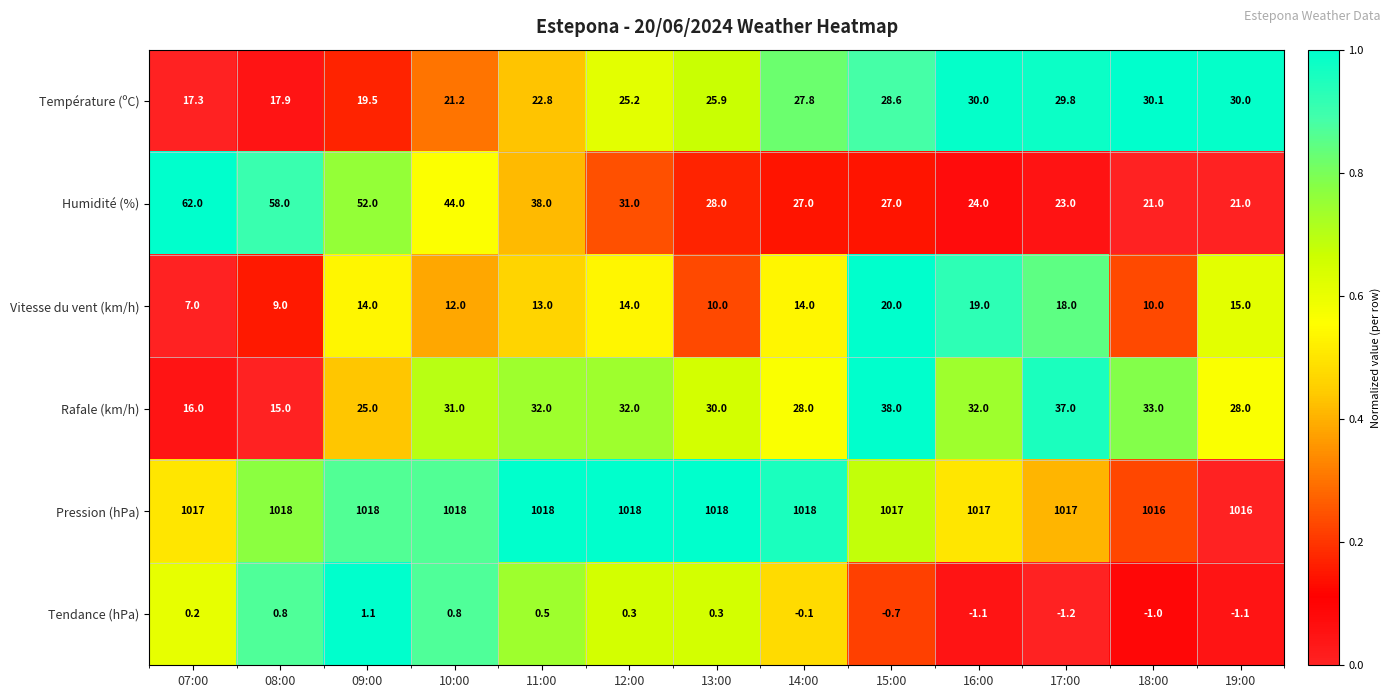

Is it true that Température (ºC) equals 5.0 at 08:00?

False